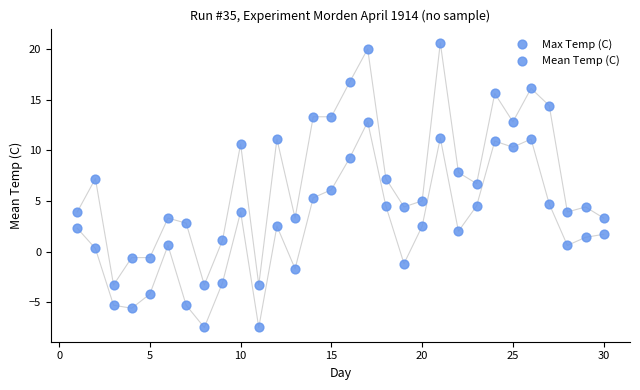

How many points are shown in the scatter plot?

60